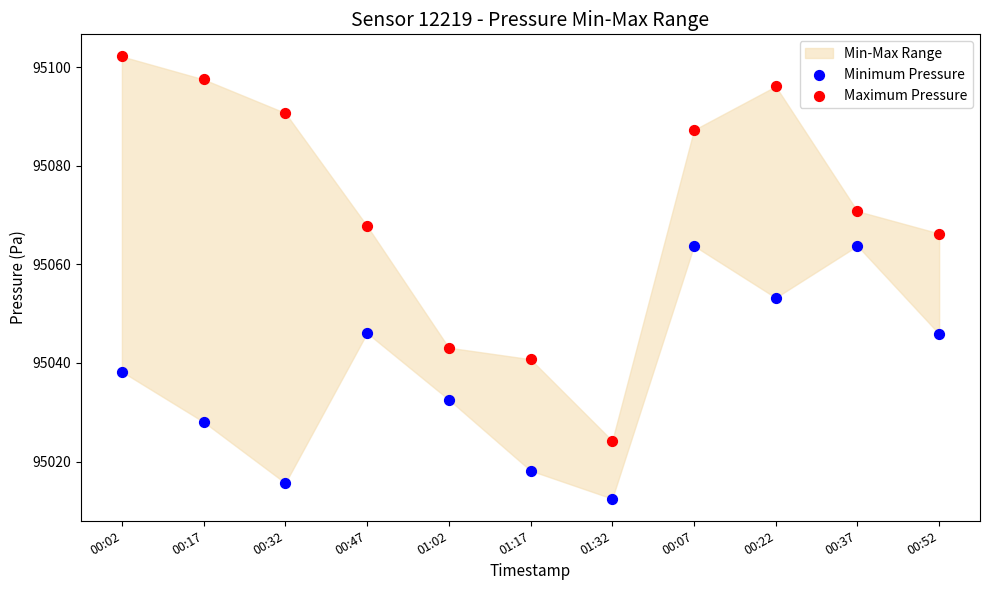

Which series reaches the minimum Y coordinate?

Minimum Pressure